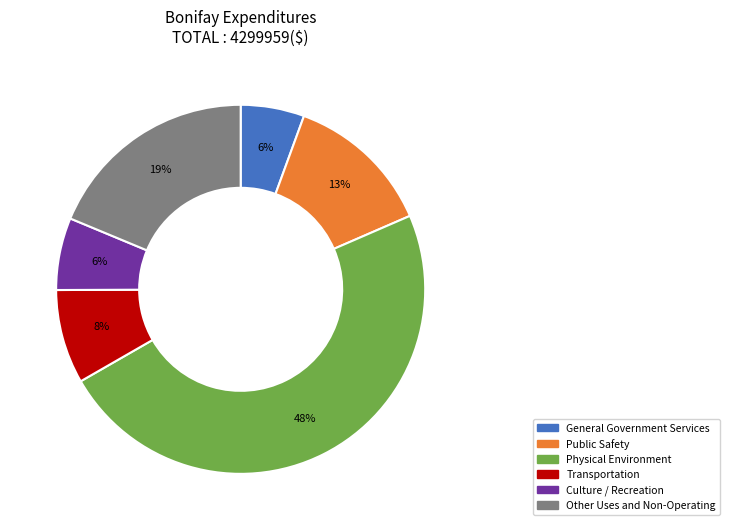

How many slices are in this pie chart?

6